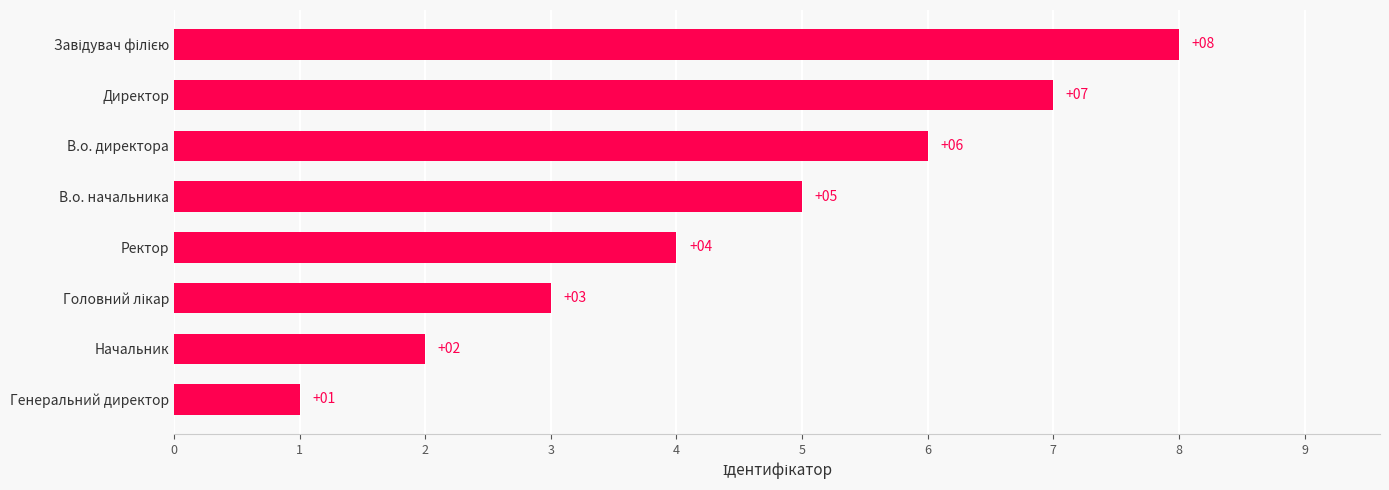

What is the difference between the maximum and minimum values?

7